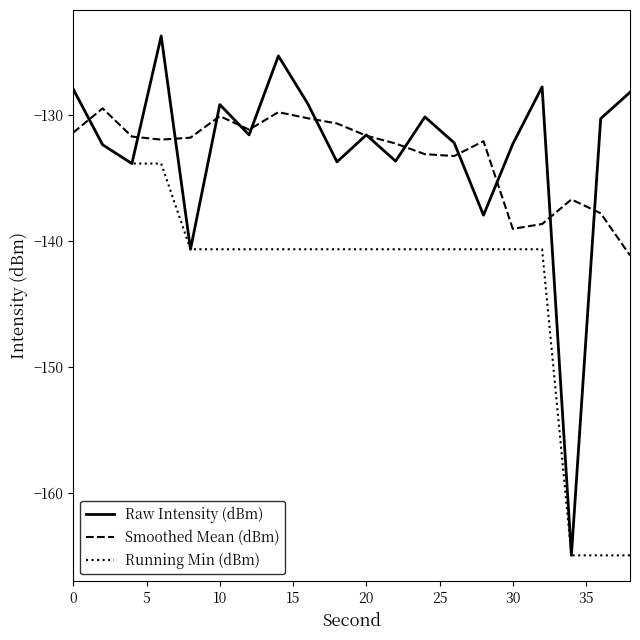

Which series has the largest range (max minus min)?

Raw Intensity (dBm)